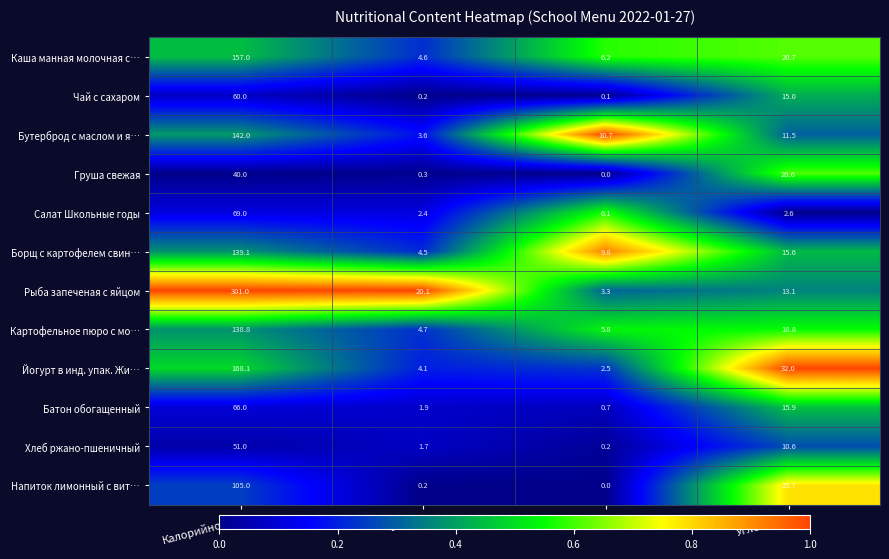

What is the difference between the second highest and minimum values in the Чай с сахаром series?

14.9